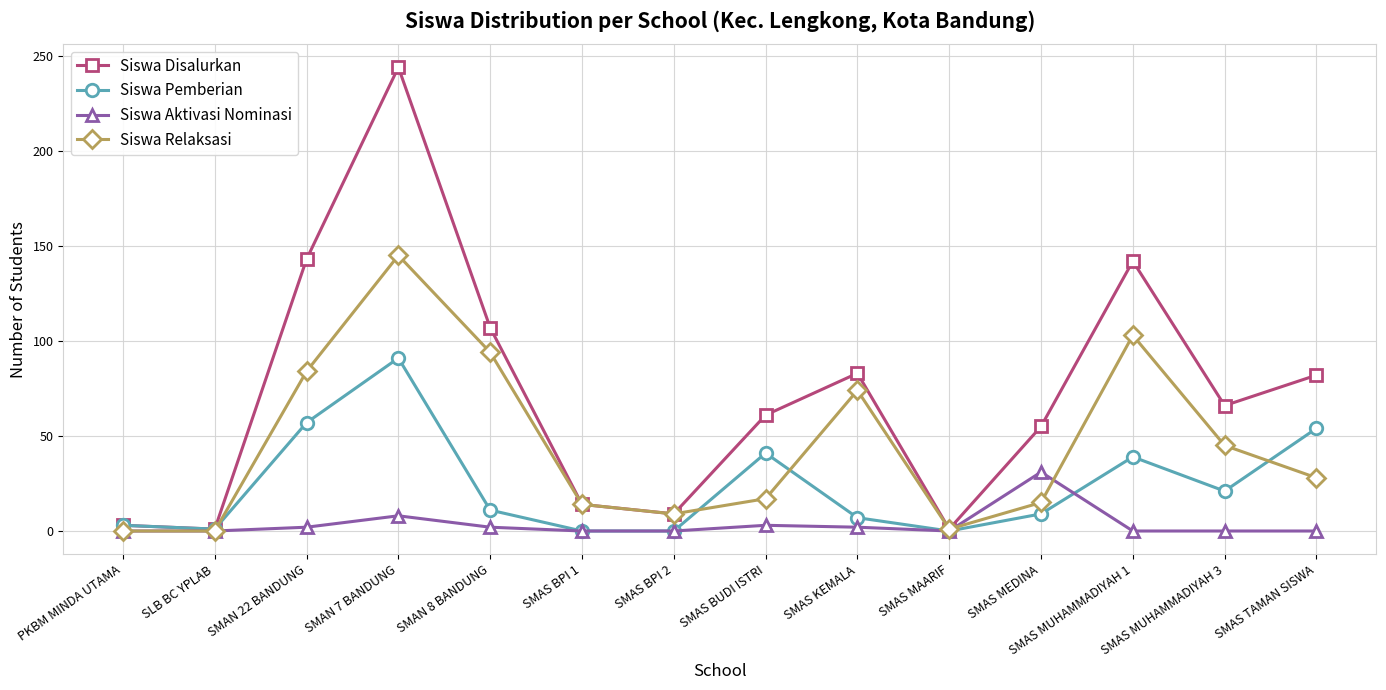

Where is the first local maximum for Siswa Disalurkan?

SMAN 7 BANDUNG